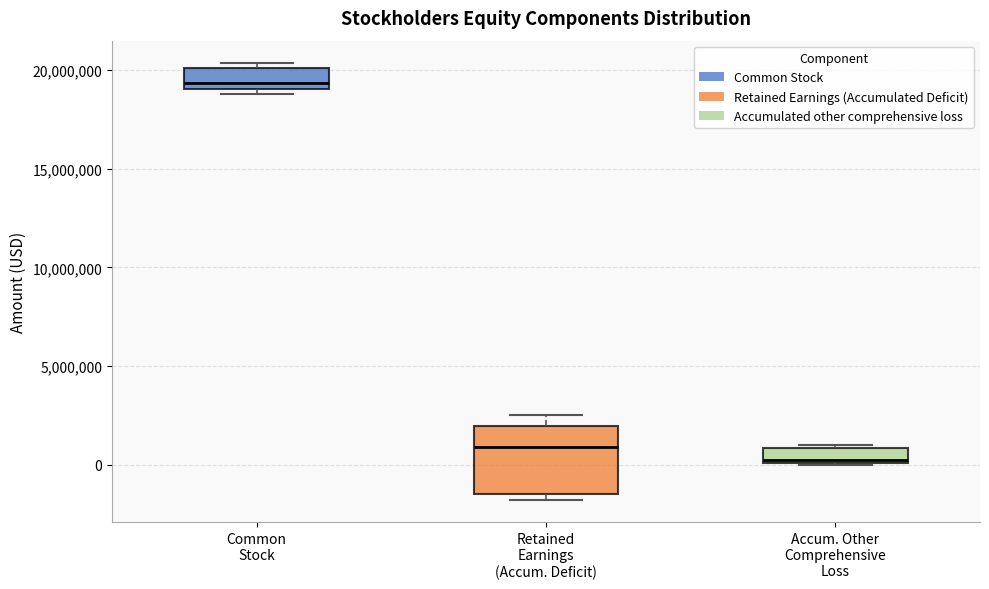

Where is the upper edge of the box for Accum. Other Comprehensive Loss on the y-axis? The values are not printed on the chart, so give them approximately, as read against the axis.

1000000